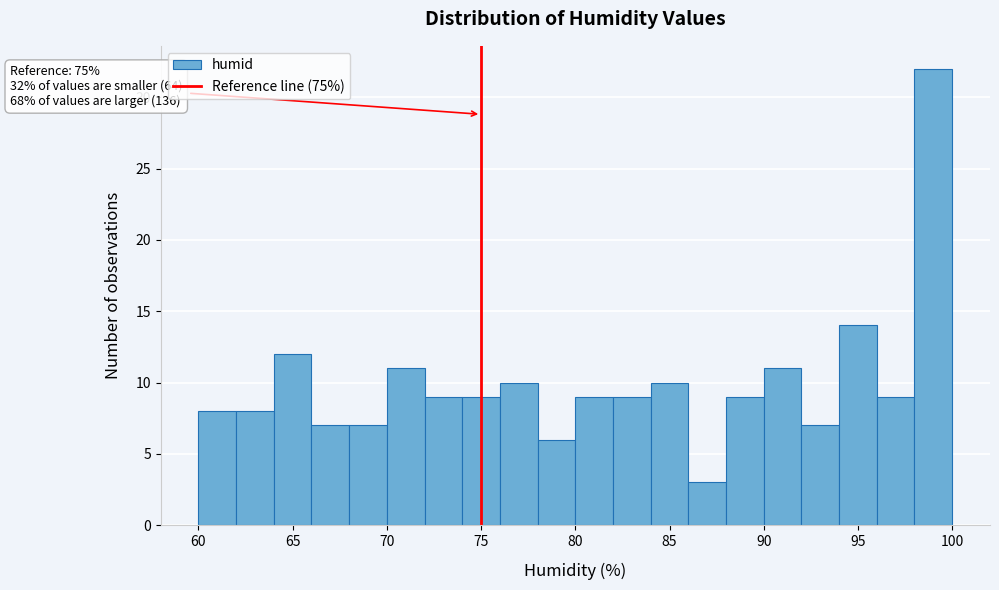

Over which range of the x-axis is the bar tallest?

98 to 100